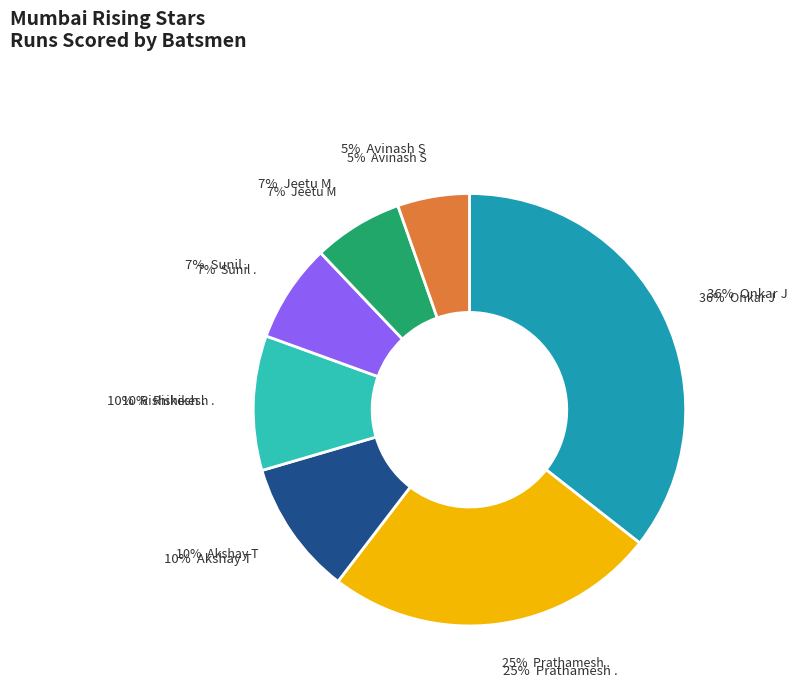

What percentage is the Sunil . (11) slice, to the nearest percent?

7%